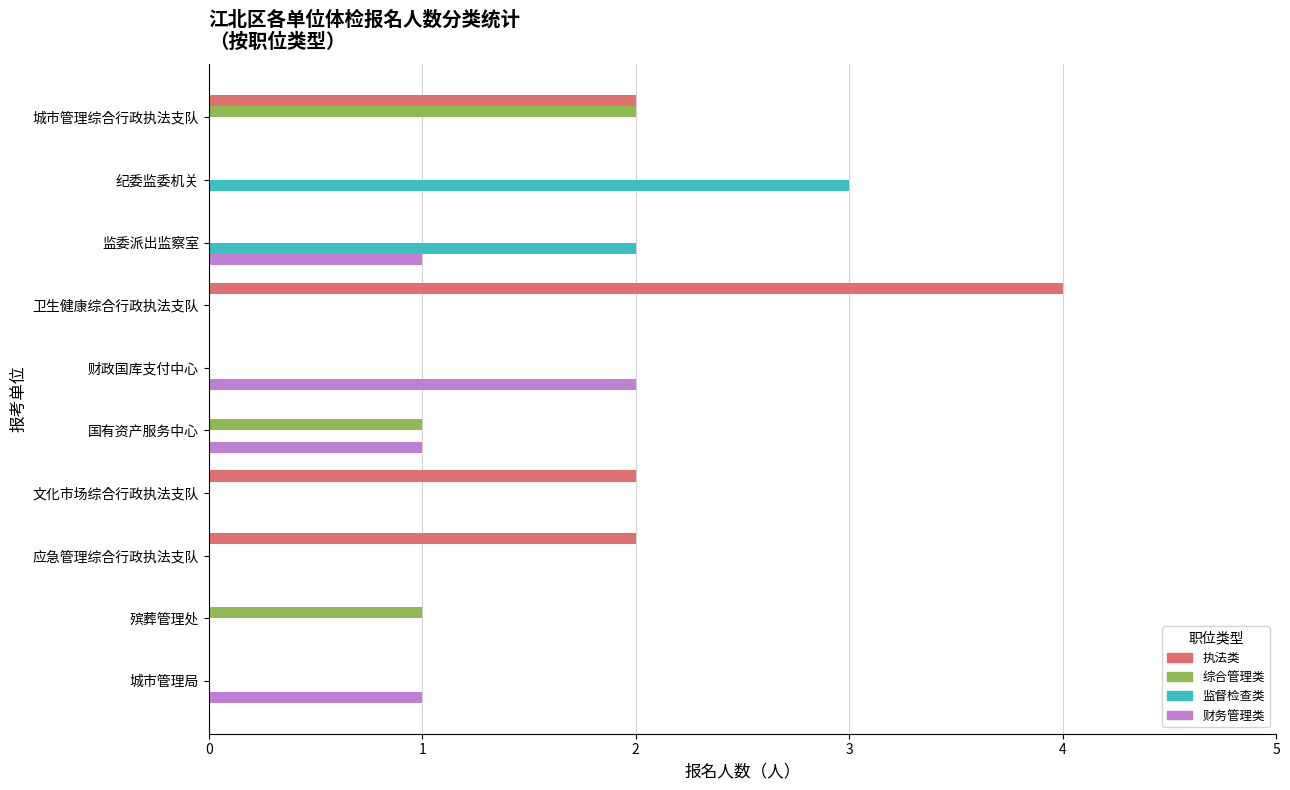

What are all the series names shown in the legend?

执法类, 综合管理类, 监督检查类, 财务管理类